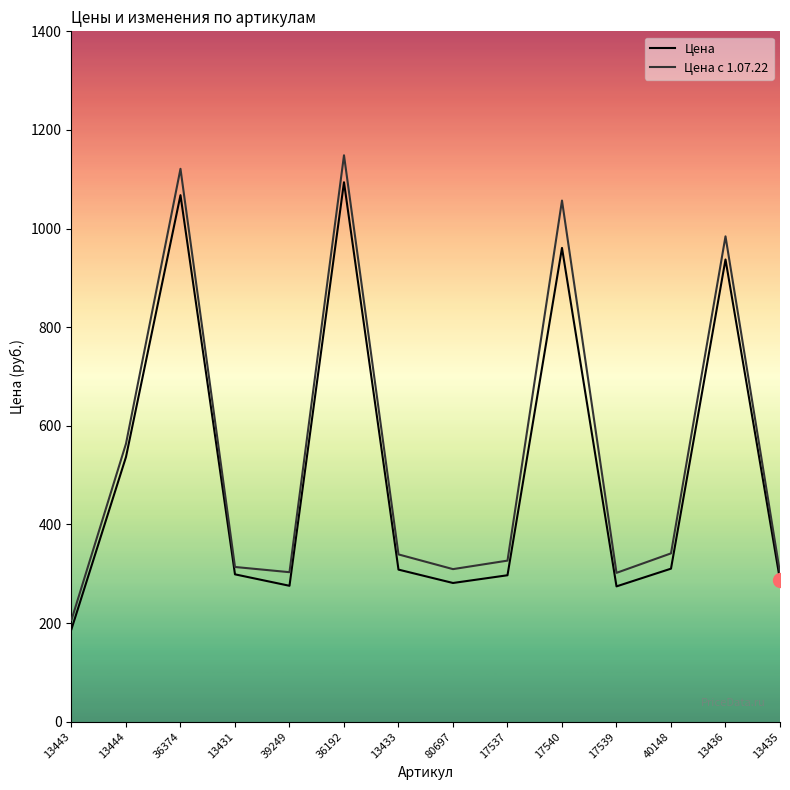

What is the lowest value of the Цена series?

187.6